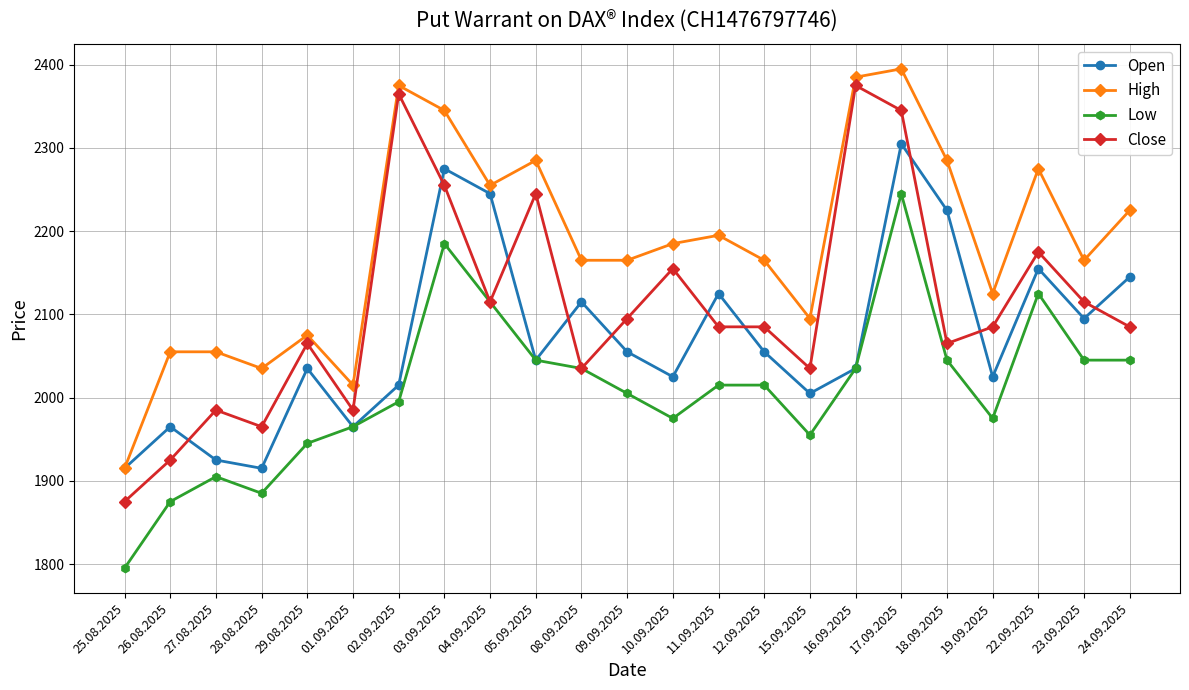

What is the label of the 11th point from the right?

10.09.2025